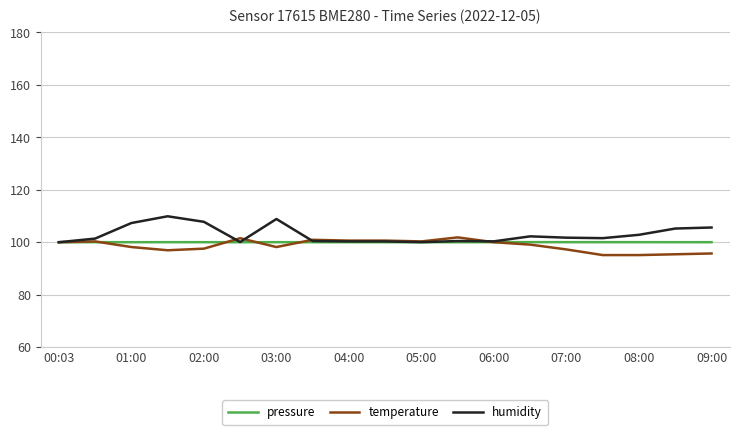

What is the minimum value shown in the chart?

95.1